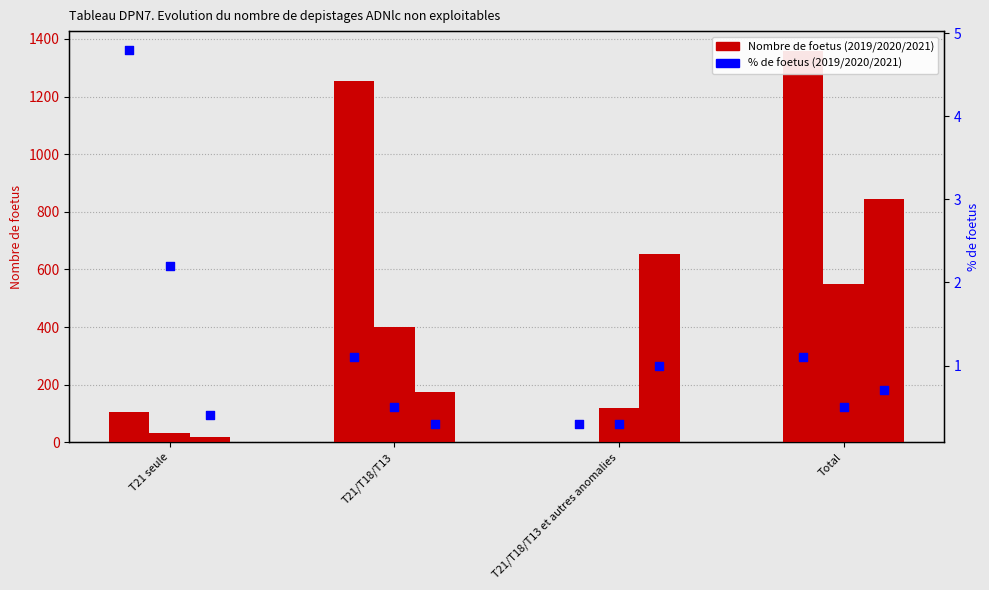

Which series has the largest Y range (max minus min)?

Nombre 2019